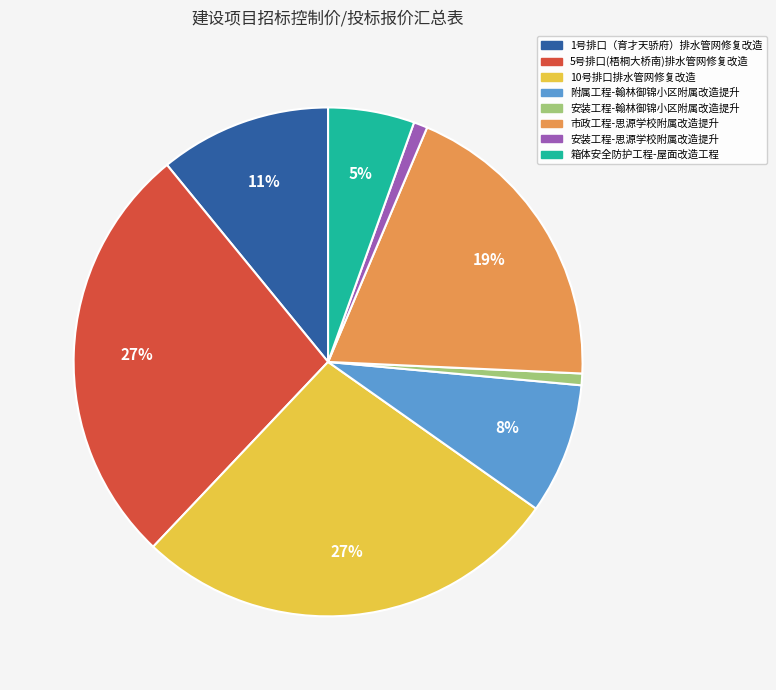

To the nearest percent, what is the average slice percentage?

12%